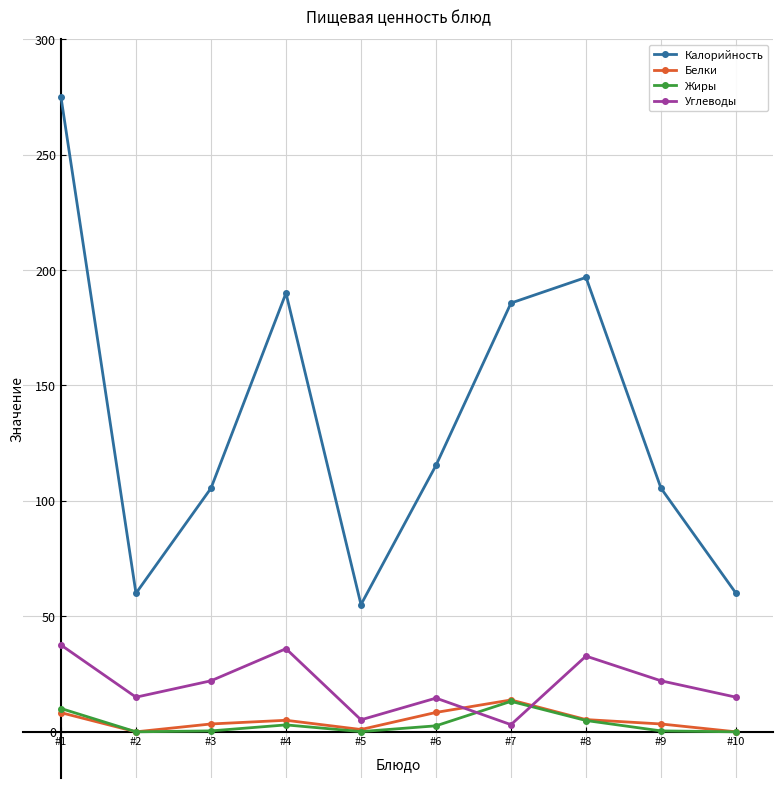

At which label does Белки first exceed 5?

#1